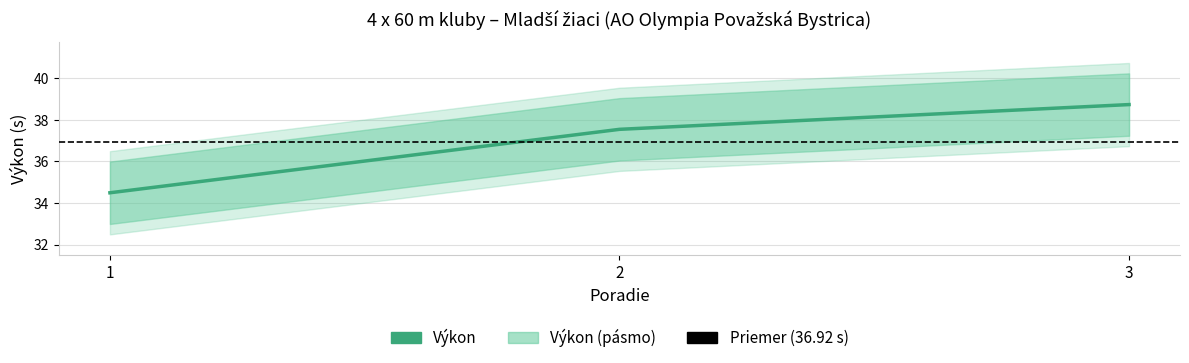

Where does the data first go above 37?

2